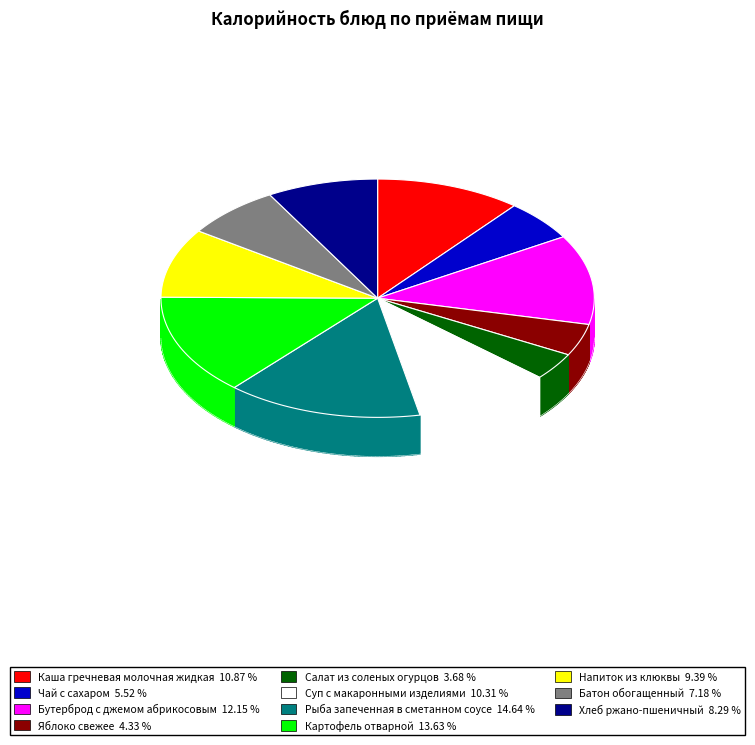

To the nearest percent, what is the combined percentage of Батон обогащенный and Каша гречневая молочная жидкая?

18%